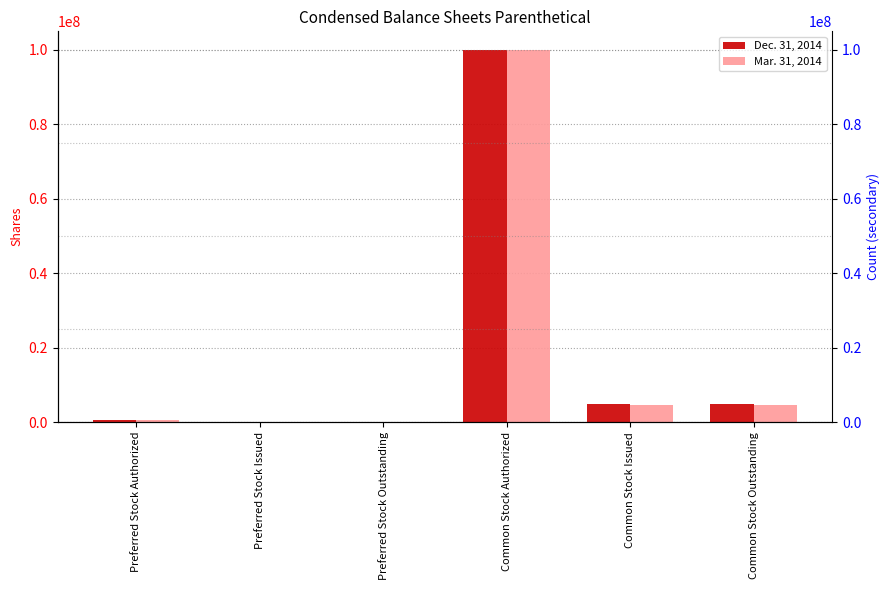

The Dec. 31, 2014 series shows 715480 at Preferred Stock Authorized. True or false?

False